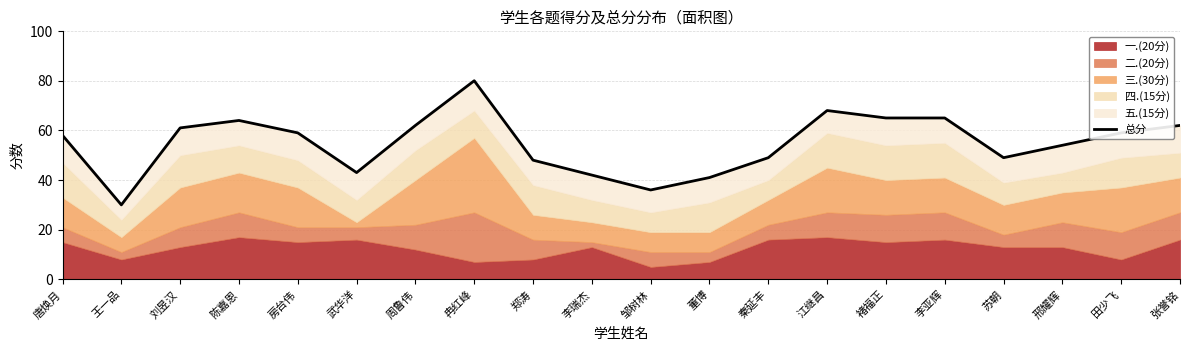

What is the sum of all values?

1095